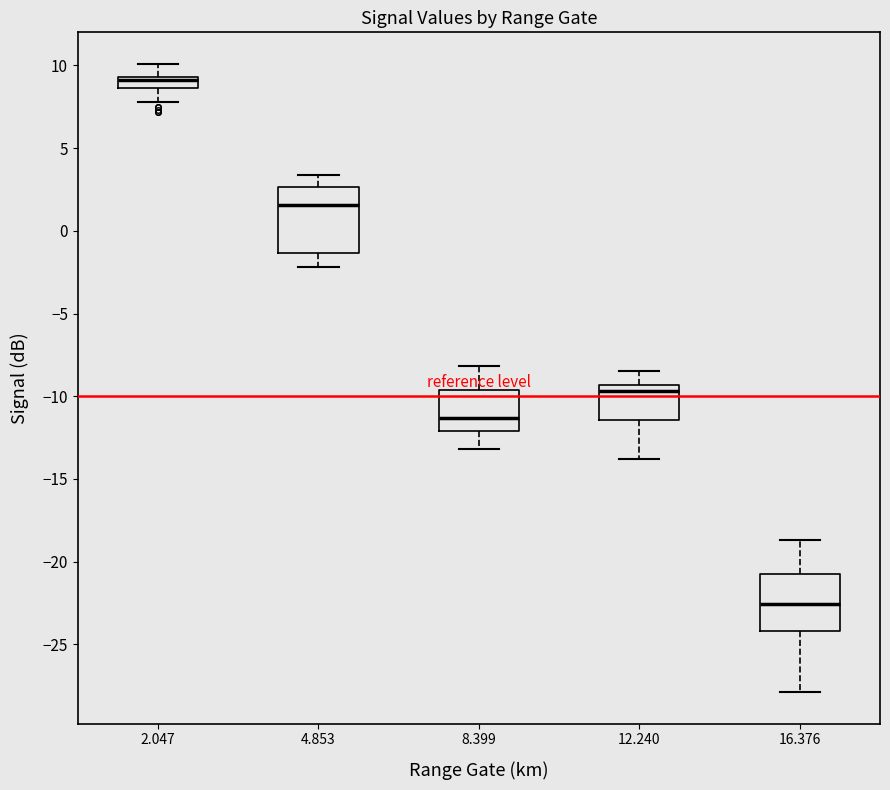

Where does the upper whisker of the box at x = 8.399 end on the y-axis? The values are not printed on the chart, so give them approximately, as read against the axis.

-8.0